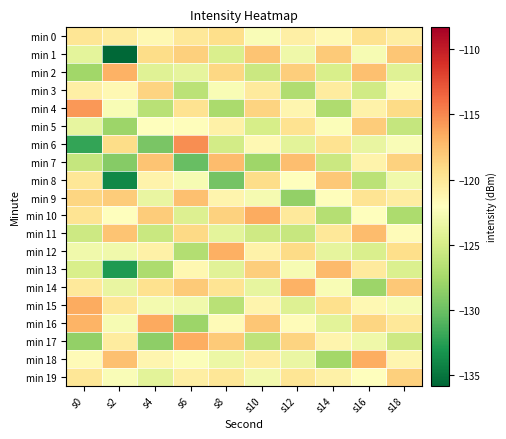

Reading left to right, transcribe all the data shown in this chart.

min 0: s0=-119.9	s2=-120.4	s4=-121.5	s6=-120.1	s8=-119.3	s10=-122.4	s12=-120.7	s14=-121.6	s16=-119.5	s18=-120.6
min 1: s0=-123.9	s2=-135.8	s4=-119.2	s6=-118.5	s8=-124.7	s10=-117.8	s12=-123.2	s14=-118.2	s16=-122.7	s18=-117.9
min 2: s0=-127.6	s2=-116.8	s4=-124.3	s6=-123.8	s8=-118.9	s10=-125.6	s12=-118.4	s14=-124.8	s16=-117.6	s18=-124.3
min 3: s0=-120.8	s2=-121.5	s4=-118.7	s6=-126.4	s8=-122.5	s10=-120.3	s12=-126.9	s14=-120.4	s16=-125.2	s18=-121.7
min 4: s0=-115.7	s2=-122.6	s4=-126.5	s6=-119.7	s8=-127.3	s10=-118.7	s12=-121.3	s14=-127.1	s16=-120.9	s18=-119.1
min 5: s0=-123.7	s2=-127.9	s4=-122.1	s6=-121.9	s8=-120.8	s10=-124.9	s12=-119.6	s14=-122.3	s16=-118.3	s18=-125.9
min 6: s0=-132.1	s2=-119.2	s4=-129.4	s6=-115.3	s8=-125.1	s10=-121.5	s12=-124.1	s14=-119.7	s16=-123.6	s18=-122.4
min 7: s0=-125.9	s2=-128.9	s4=-117.8	s6=-130.2	s8=-117.4	s10=-127.8	s12=-117.5	s14=-125.5	s16=-121.0	s18=-118.6
min 8: s0=-119.9	s2=-133.9	s4=-121.0	s6=-122.7	s8=-129.6	s10=-119.2	s12=-122.0	s14=-118.0	s16=-126.4	s18=-123.1
min 9: s0=-118.8	s2=-118.3	s4=-123.6	s6=-117.6	s8=-121.2	s10=-122.8	s12=-128.3	s14=-121.9	s16=-119.8	s18=-120.5
min 10: s0=-119.7	s2=-122.0	s4=-118.3	s6=-124.5	s8=-118.6	s10=-116.5	s12=-120.2	s14=-126.7	s16=-122.1	s18=-127.2
min 11: s0=-125.4	s2=-117.9	s4=-125.7	s6=-119.0	s8=-123.9	s10=-125.3	s12=-125.8	s14=-120.1	s16=-117.4	s18=-121.8
min 12: s0=-123.0	s2=-123.1	s4=-120.8	s6=-126.8	s8=-116.8	s10=-120.9	s12=-119.1	s14=-123.8	s16=-124.7	s18=-119.3
min 13: s0=-124.8	s2=-132.8	s4=-127.2	s6=-121.4	s8=-124.2	s10=-118.4	s12=-122.6	s14=-117.3	s16=-120.3	s18=-124.6
min 14: s0=-120.2	s2=-123.6	s4=-119.5	s6=-118.2	s8=-119.8	s10=-123.7	s12=-116.9	s14=-122.5	s16=-127.9	s18=-118.0
min 15: s0=-116.6	s2=-120.0	s4=-122.9	s6=-123.1	s8=-126.5	s10=-121.1	s12=-124.4	s14=-119.4	s16=-121.5	s18=-122.7
min 16: s0=-116.9	s2=-122.7	s4=-116.4	s6=-127.9	s8=-121.7	s10=-117.9	s12=-121.8	s14=-124.0	s16=-118.8	s18=-120.1
min 17: s0=-128.3	s2=-120.4	s4=-128.6	s6=-116.7	s8=-118.1	s10=-126.2	s12=-118.7	s14=-121.2	s16=-123.2	s18=-125.4
min 18: s0=-121.7	s2=-117.6	s4=-121.3	s6=-122.3	s8=-123.4	s10=-120.5	s12=-123.5	s14=-127.6	s16=-116.6	s18=-121.3
min 19: s0=-120.0	s2=-122.5	s4=-124.0	s6=-120.6	s8=-120.0	s10=-123.0	s12=-119.9	s14=-120.8	s16=-122.0	s18=-118.5